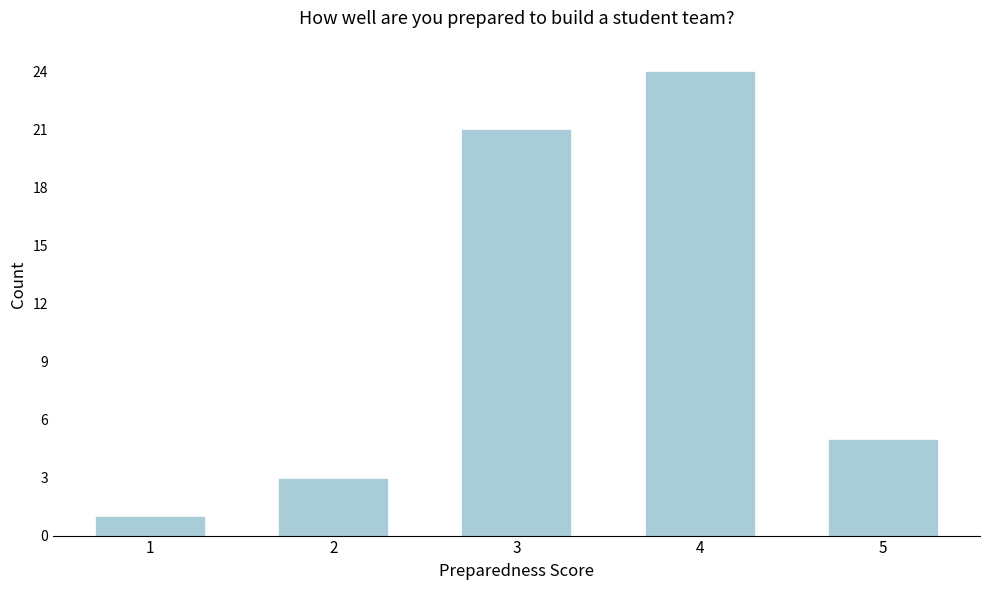

Reading left to right, list all the values displayed in this chart.

1	3	21	24	5